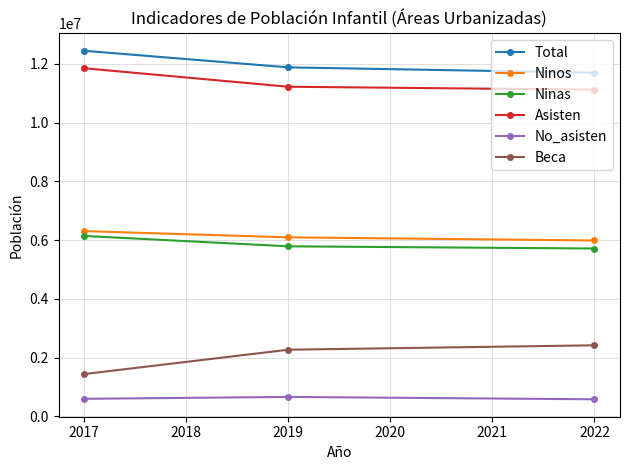

What is the sum of all Beca values?

6120088